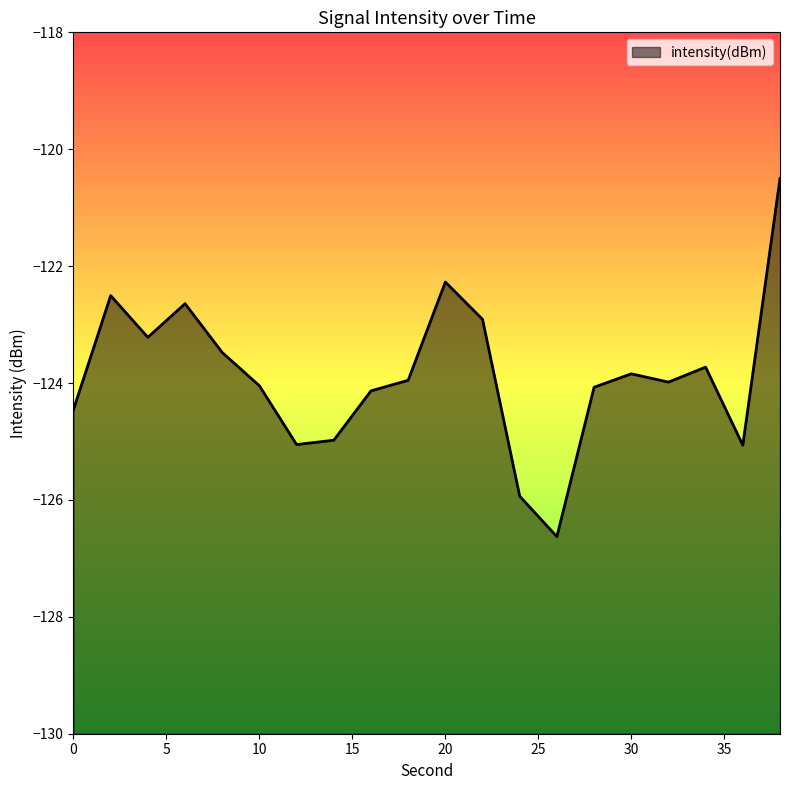

Where does the data first go above -123?

2